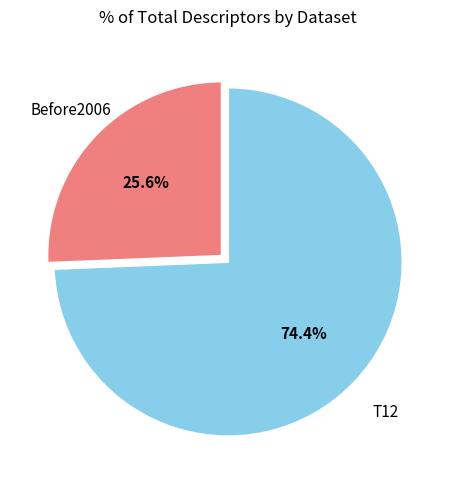

Does any single category account for the majority?

Yes